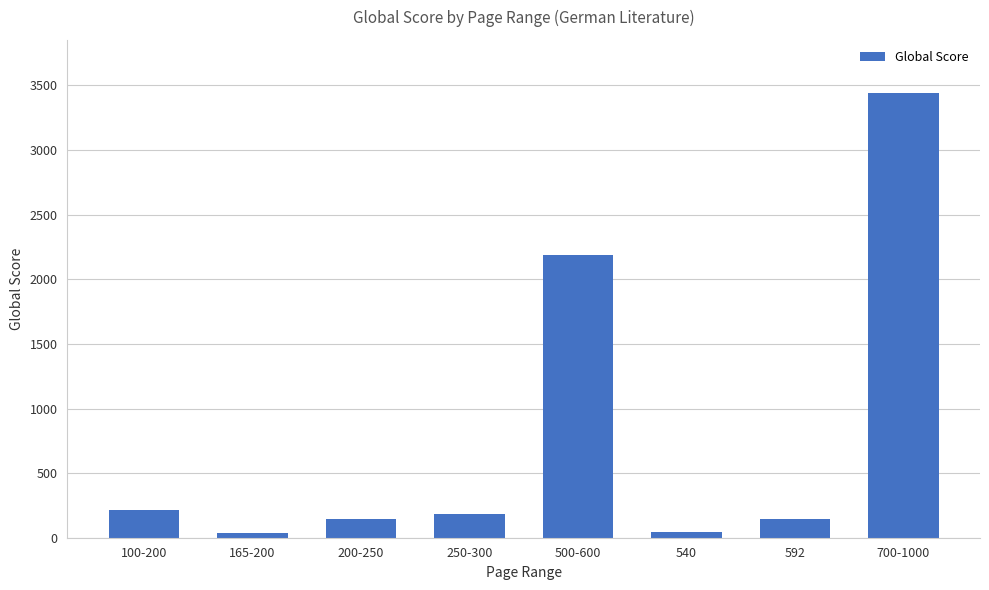

Which has a higher value, 540 or 500-600?

500-600